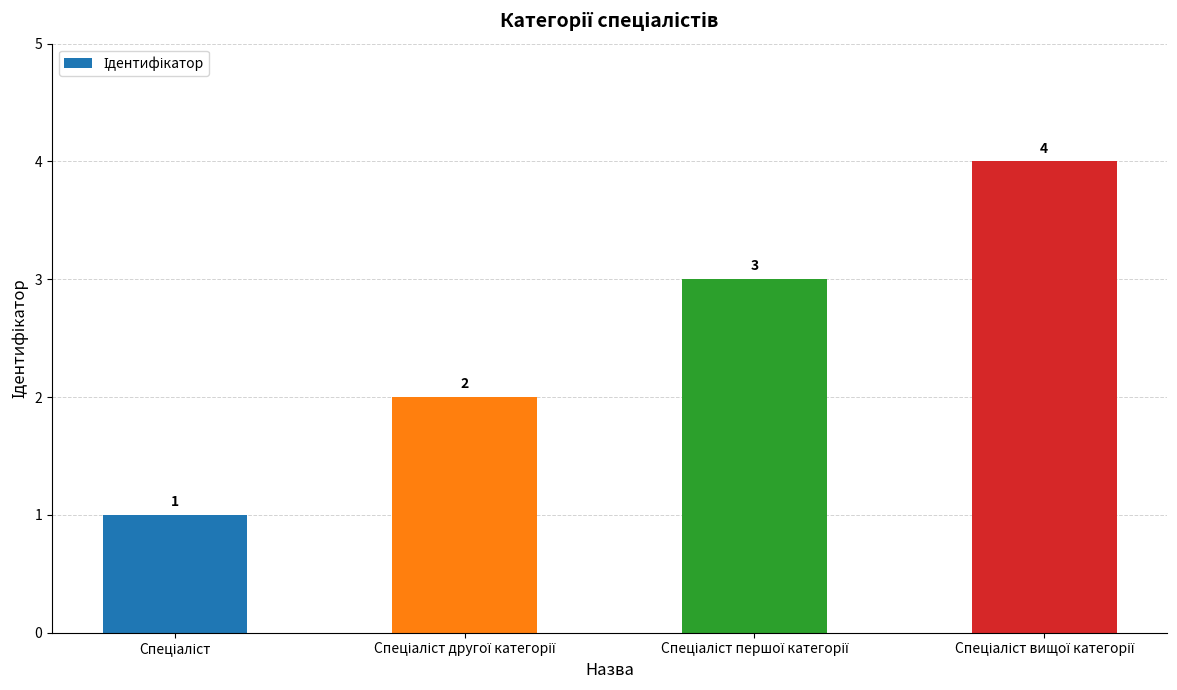

What is the value of the 4th bar from the left?

4